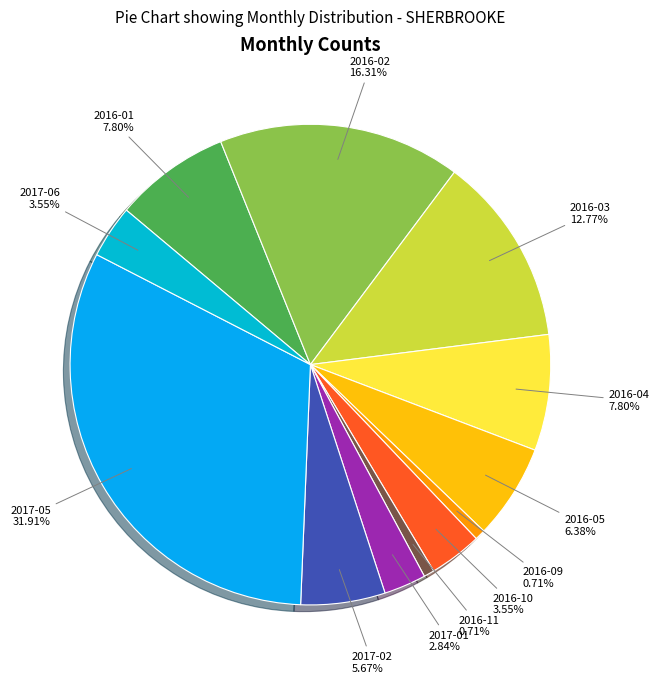

How many slices are in this pie chart?

12